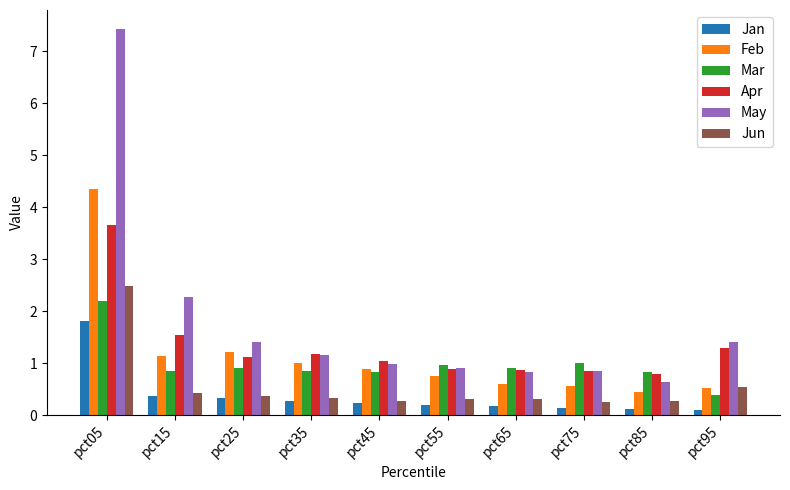

What is the greatest value displayed?

7.4